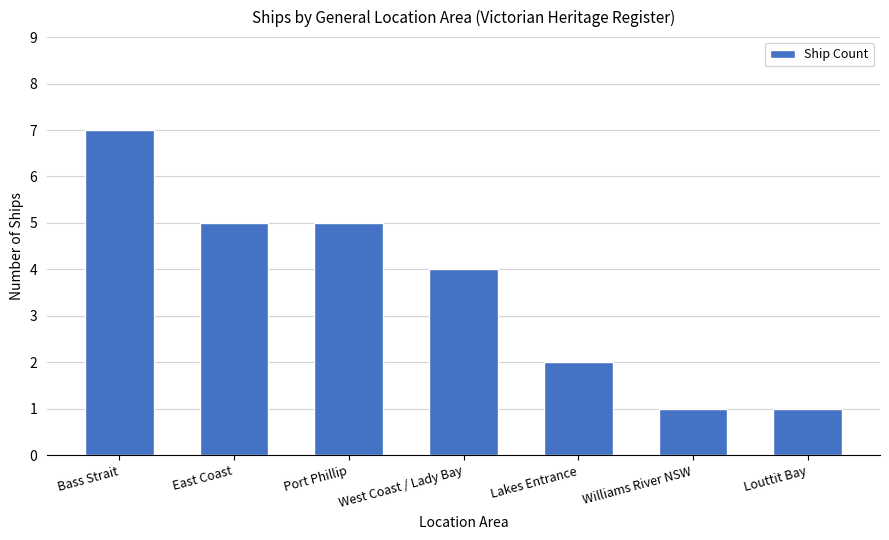

What is the difference between the values at Lakes Entrance and Bass Strait?

5